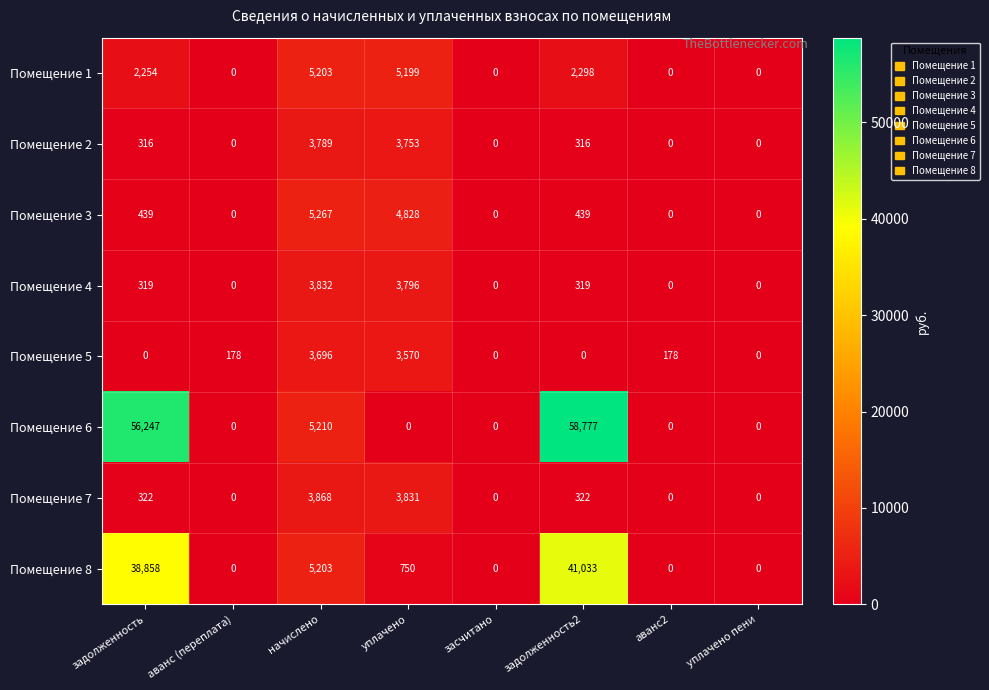

At уплачено, list the series in order from largest to smallest.

Помещение 1, Помещение 3, Помещение 7, Помещение 4, Помещение 2, Помещение 5, Помещение 8, Помещение 6